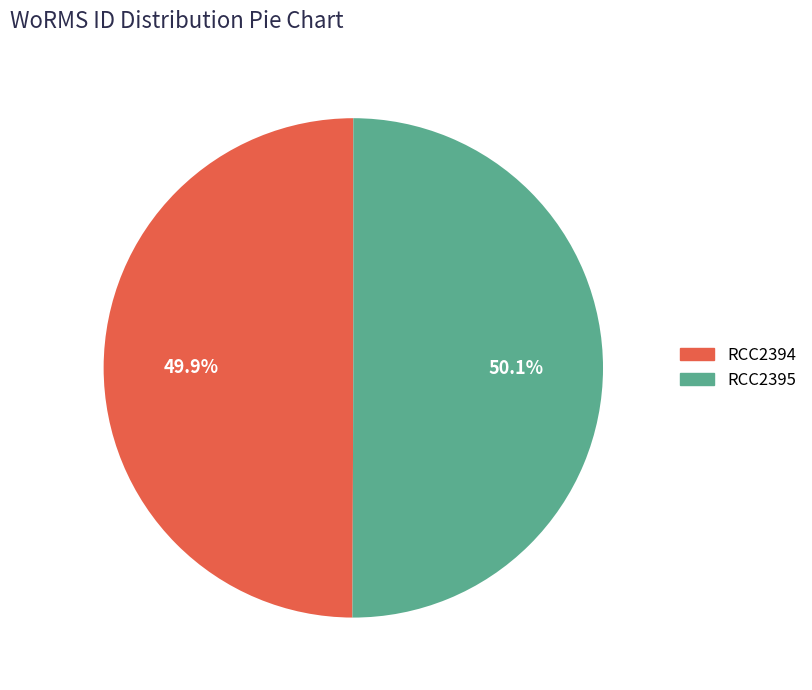

What is the ratio of the value at RCC2394 to the value at RCC2395?

1.0